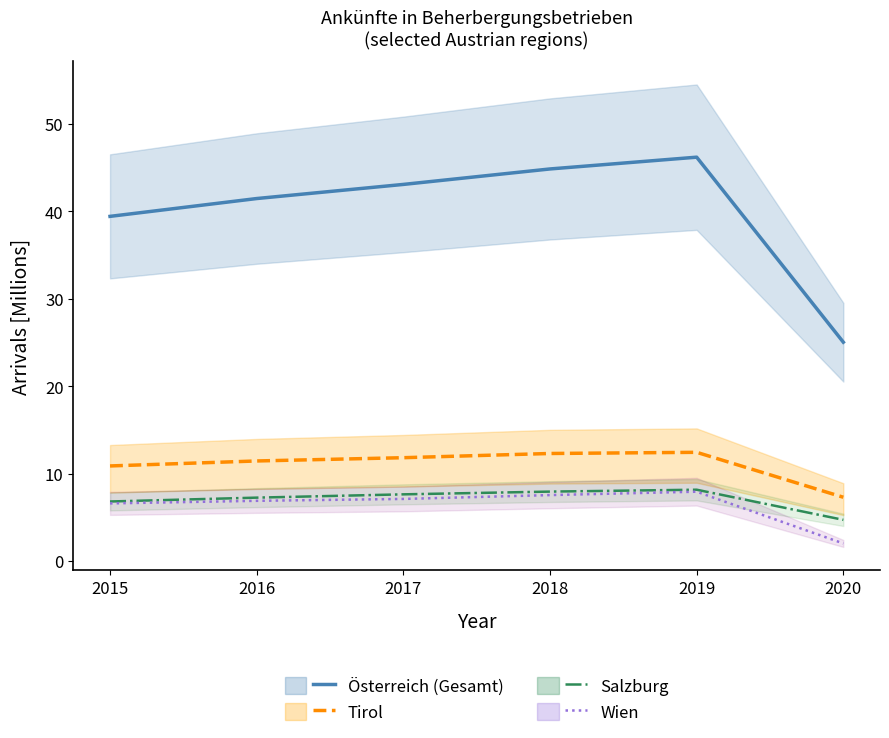

At which category is the sum across all series the highest?

2019